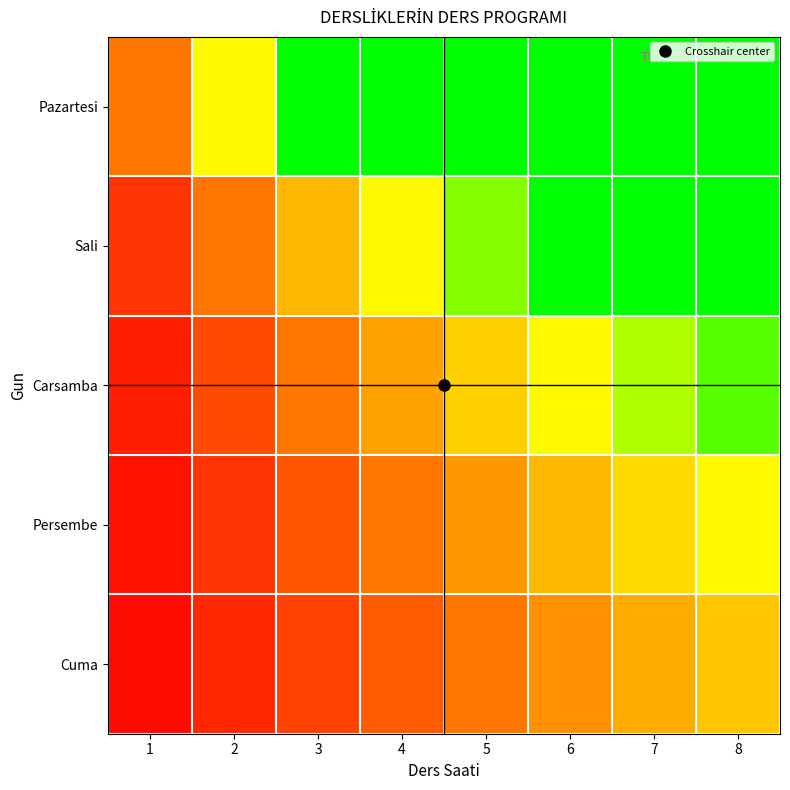

What is the total value across all series at 1?

2.3